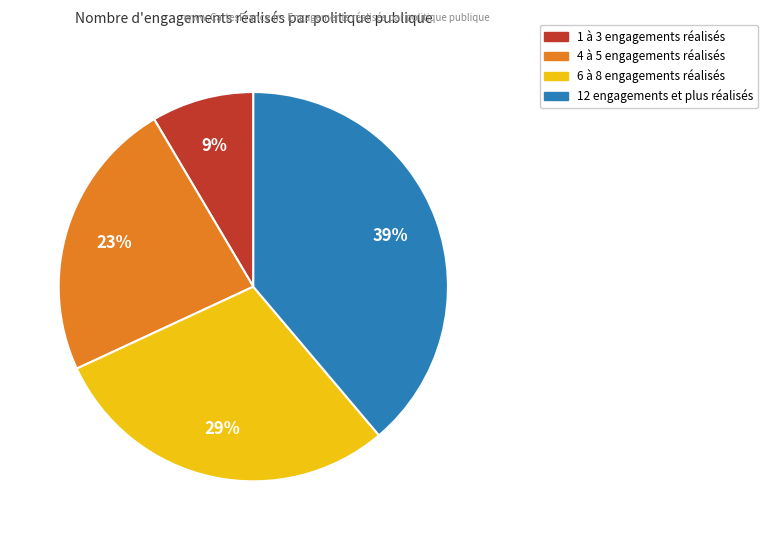

To the nearest percent, what is the average slice percentage?

25%